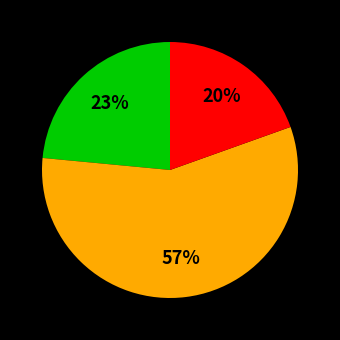

To the nearest percent, what is the average slice percentage?

33%